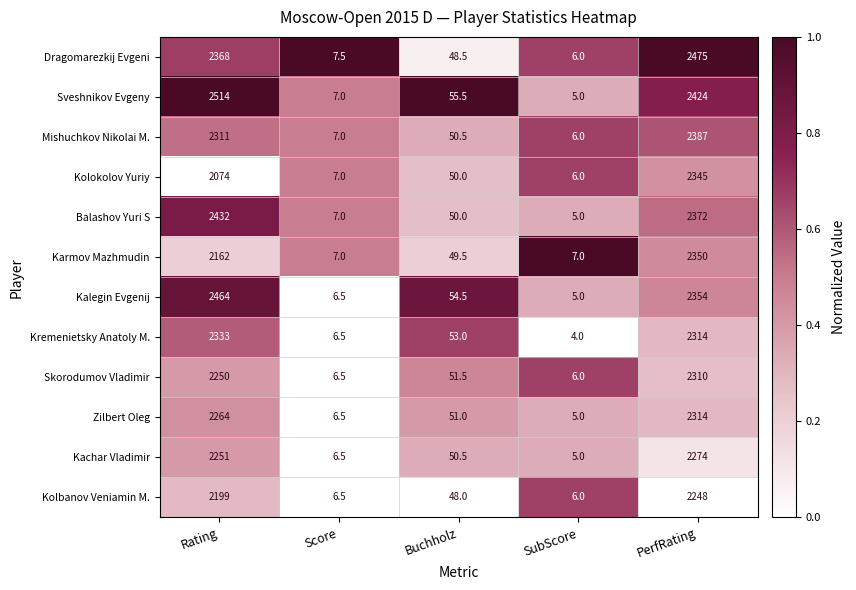

Which series changed the most between Rating and Score?

Sveshnikov Evgeny